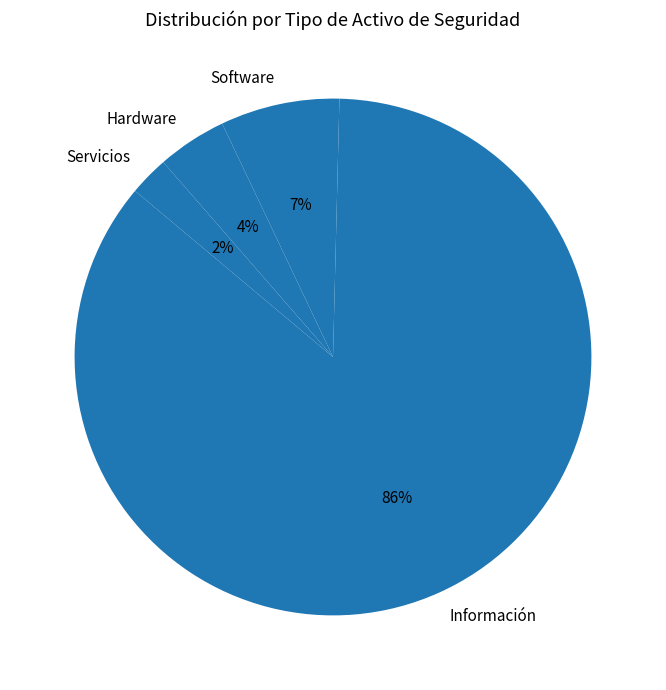

The Software slice represents 1% of the pie. True or false?

False